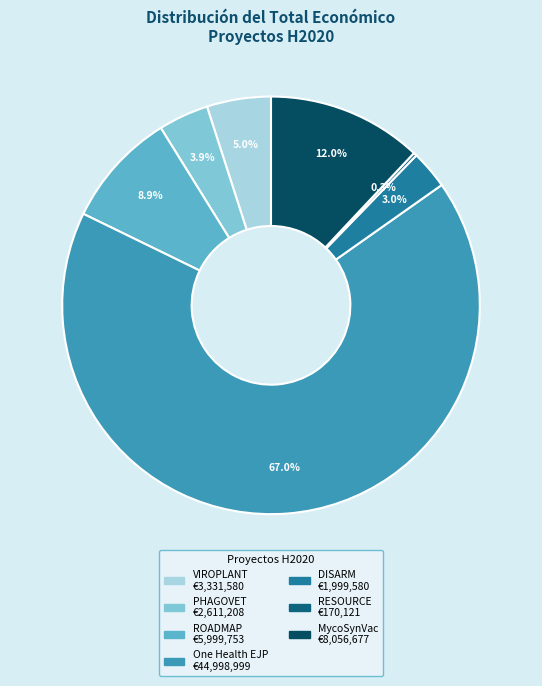

True or false: ROADMAP accounts for 9% of the total.

True